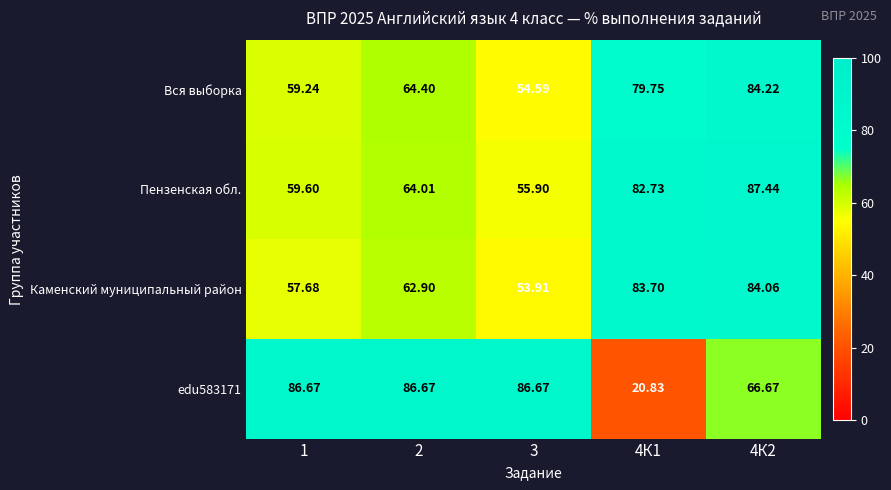

Which series has the widest spread of values?

edu583171